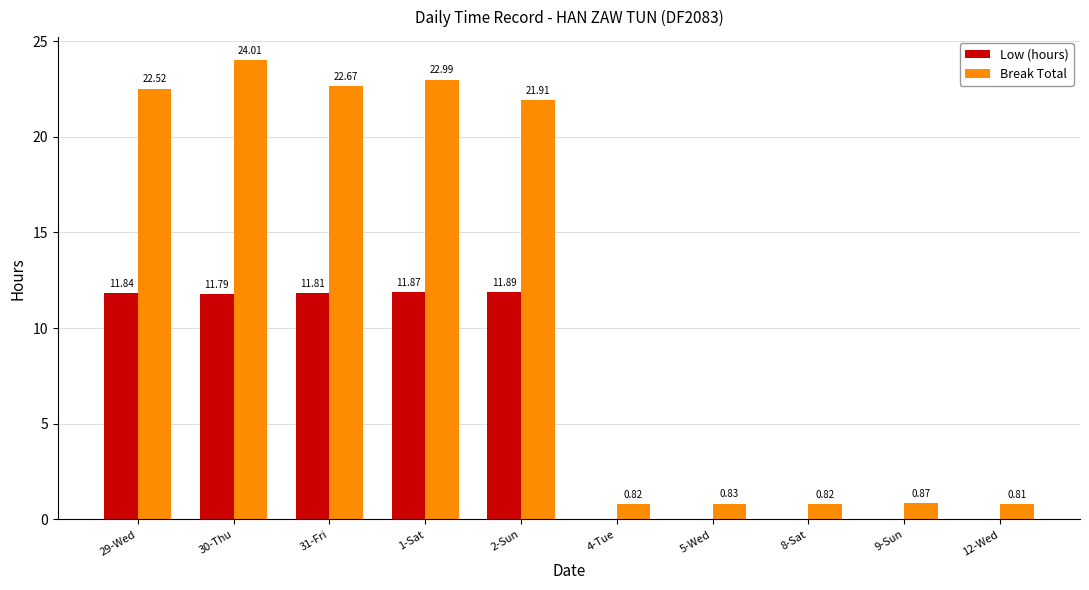

At which category is the sum across all series the highest?

30-Thu